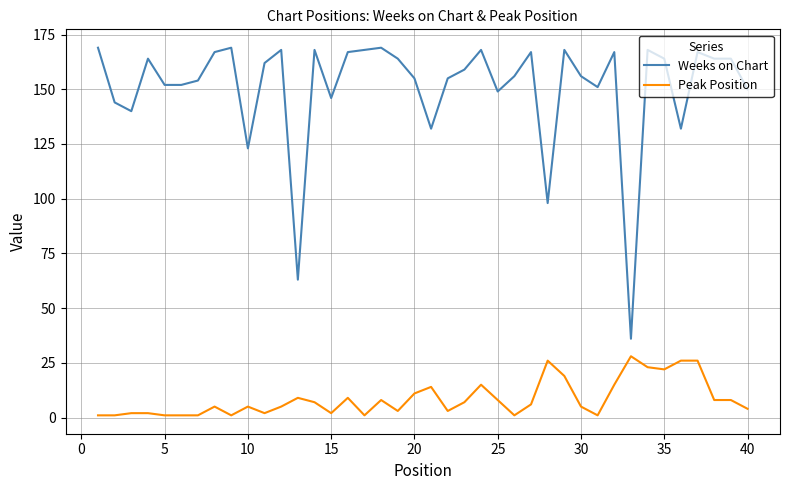

Reading right to left, what are all the values shown in this chart?

Weeks on Chart: 150	164	164	167	132	164	168	36	167	151	156	168	98	167	156	149	168	159	155	132	155	164	169	168	167	146	168	63	168	162	123	169	167	154	152	152	164	140	144	169
Peak Position: 4	8	8	26	26	22	23	28	15	1	5	19	26	6	1	8	15	7	3	14	11	3	8	1	9	2	7	9	5	2	5	1	5	1	1	1	2	2	1	1